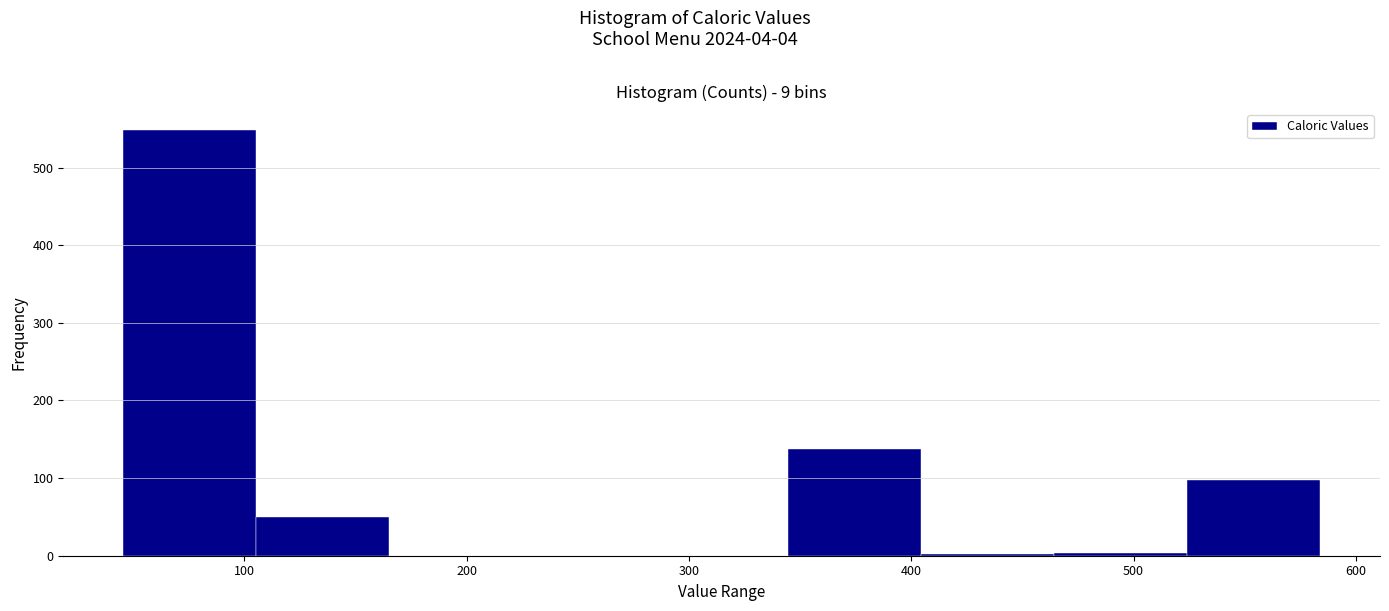

Which range on the x-axis has the tallest bar?

50 to 110